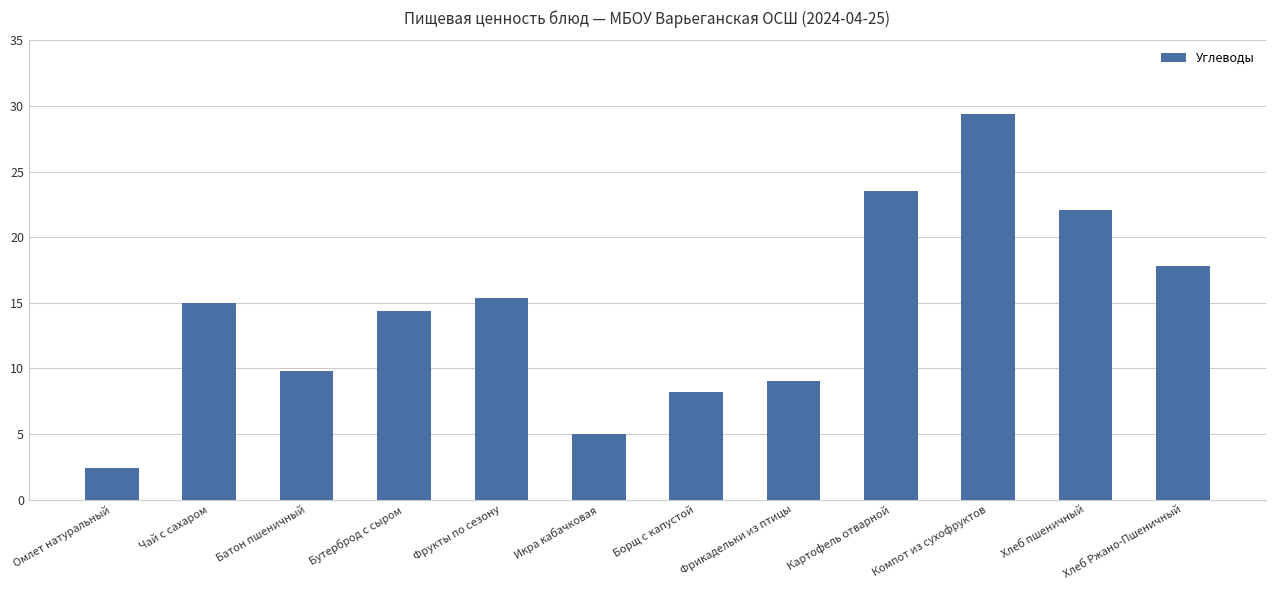

Count the number of data series in this chart.

1